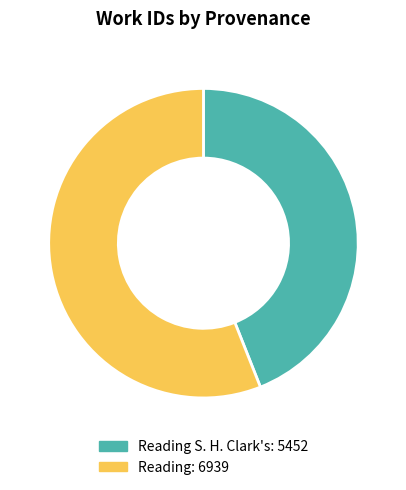

Does any single category account for the majority?

Yes